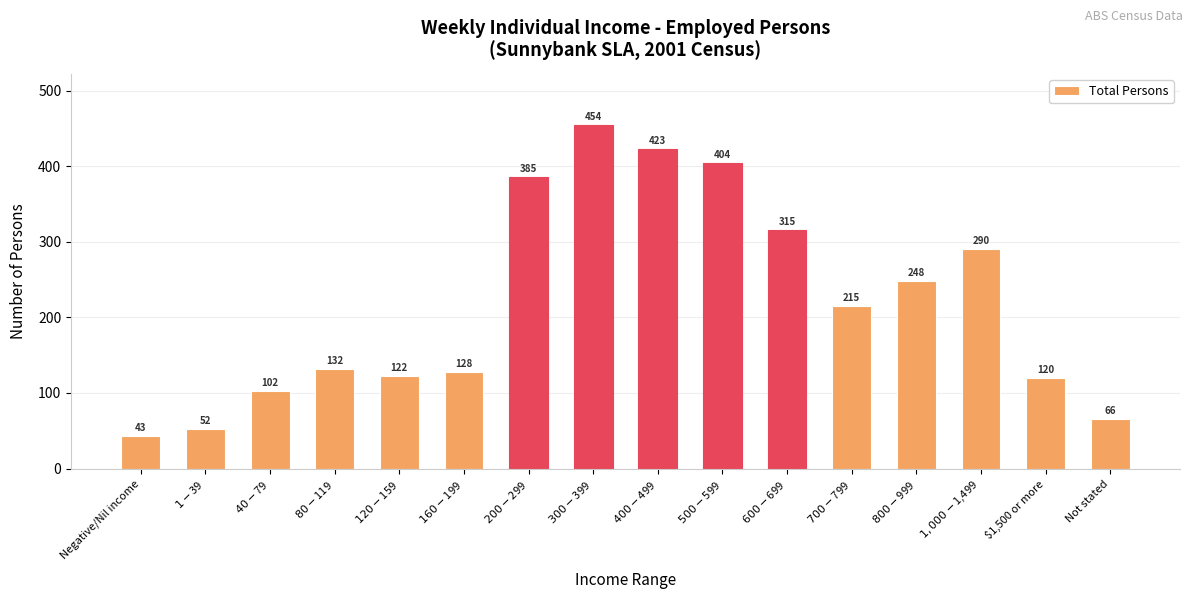

What is the change in value from $120-$159 to Not stated?

-56